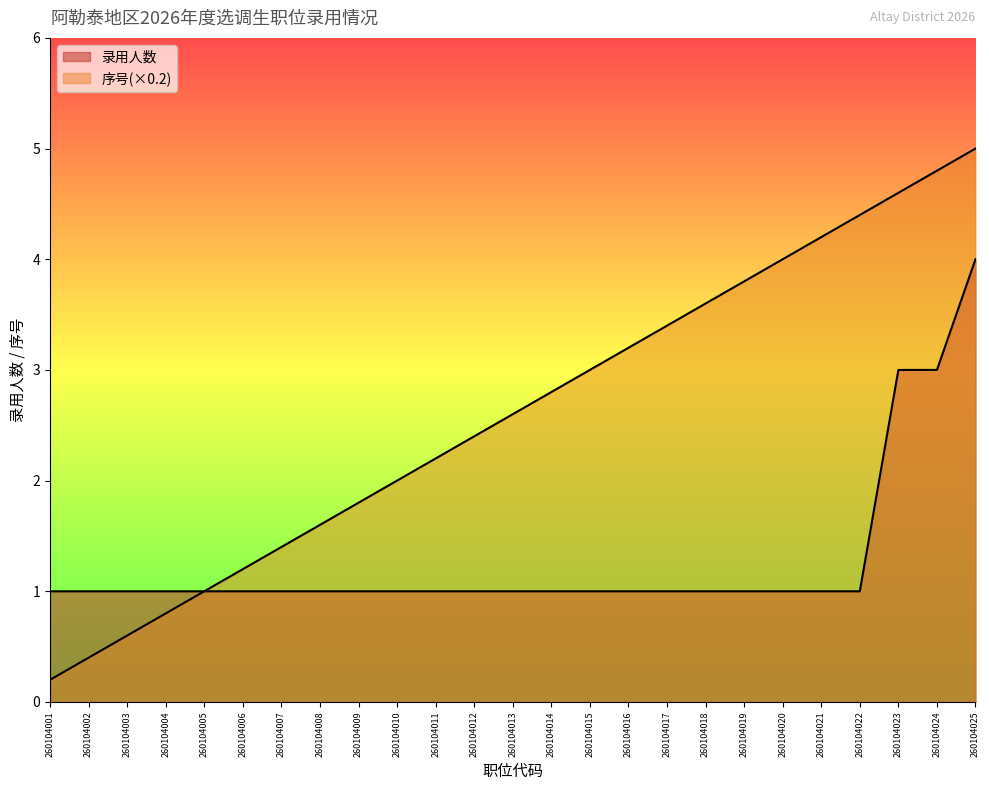

What is the value of the 序号 point at the 4th from the left?

0.8